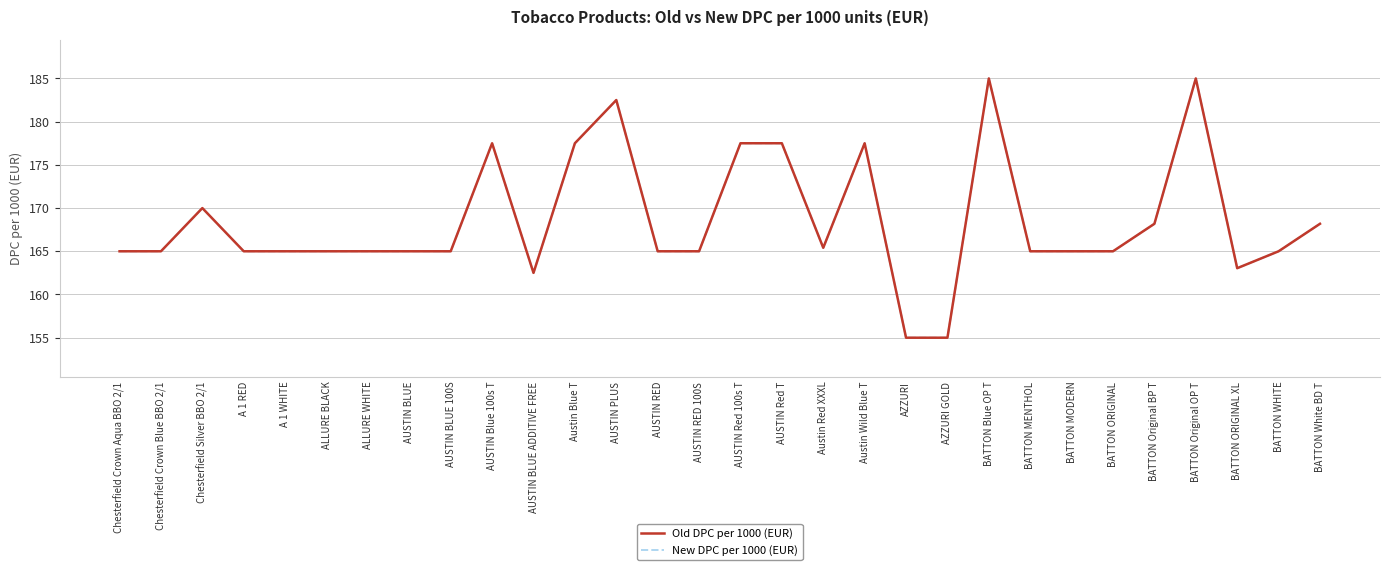

Is this an area chart (filled region under the line)?

No